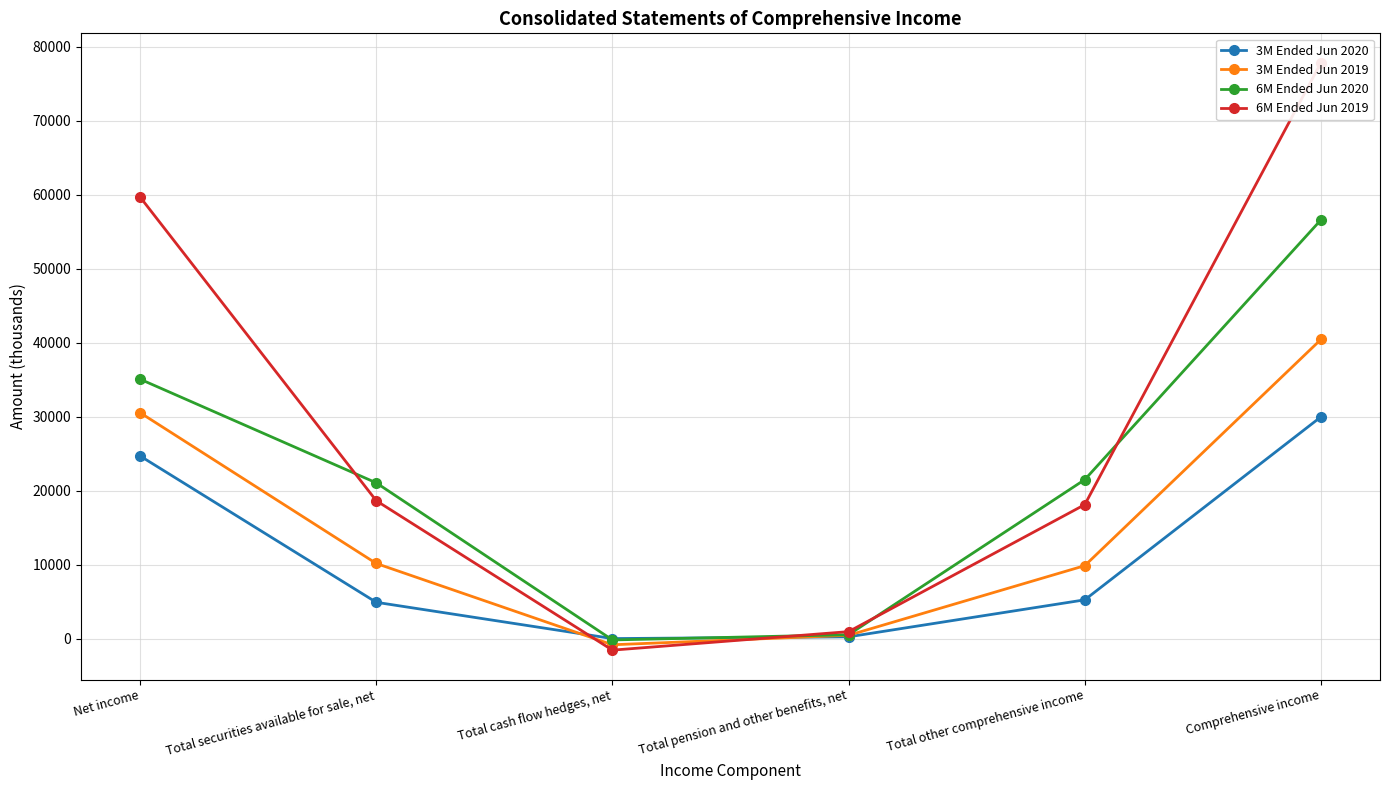

How many values in 6M Ended Jun 2020 are above zero?

5